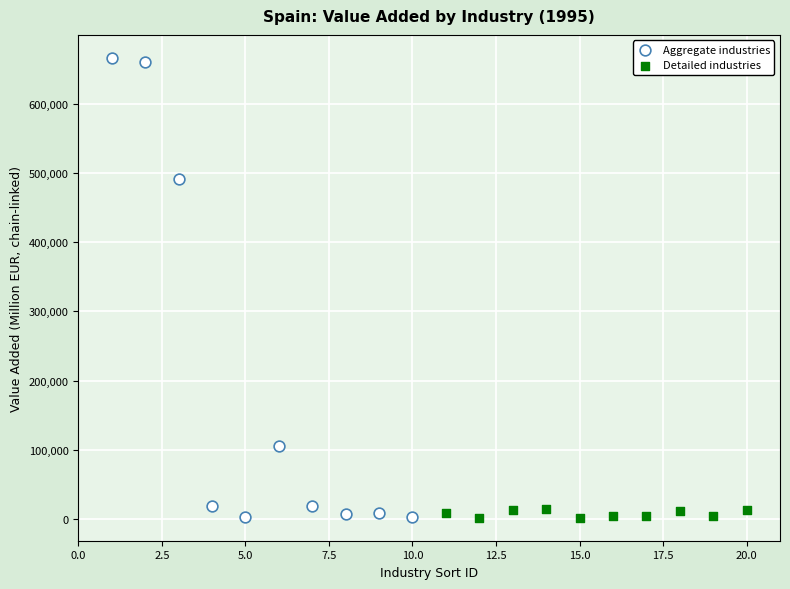

What are all the series names shown in the legend?

Aggregate industries, Detailed industries